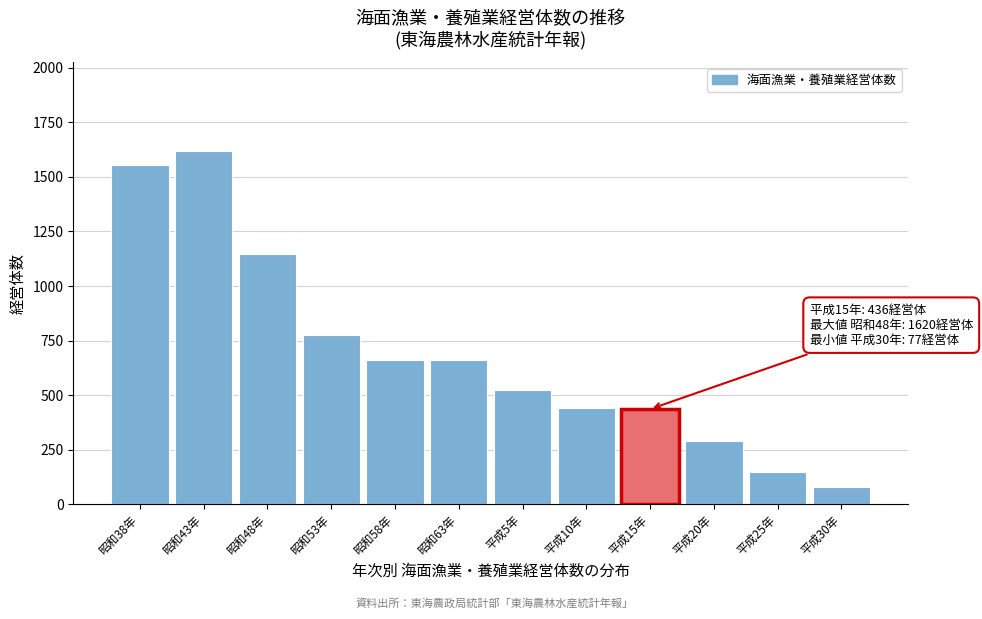

What is the value of the 4th bar from the left?

777